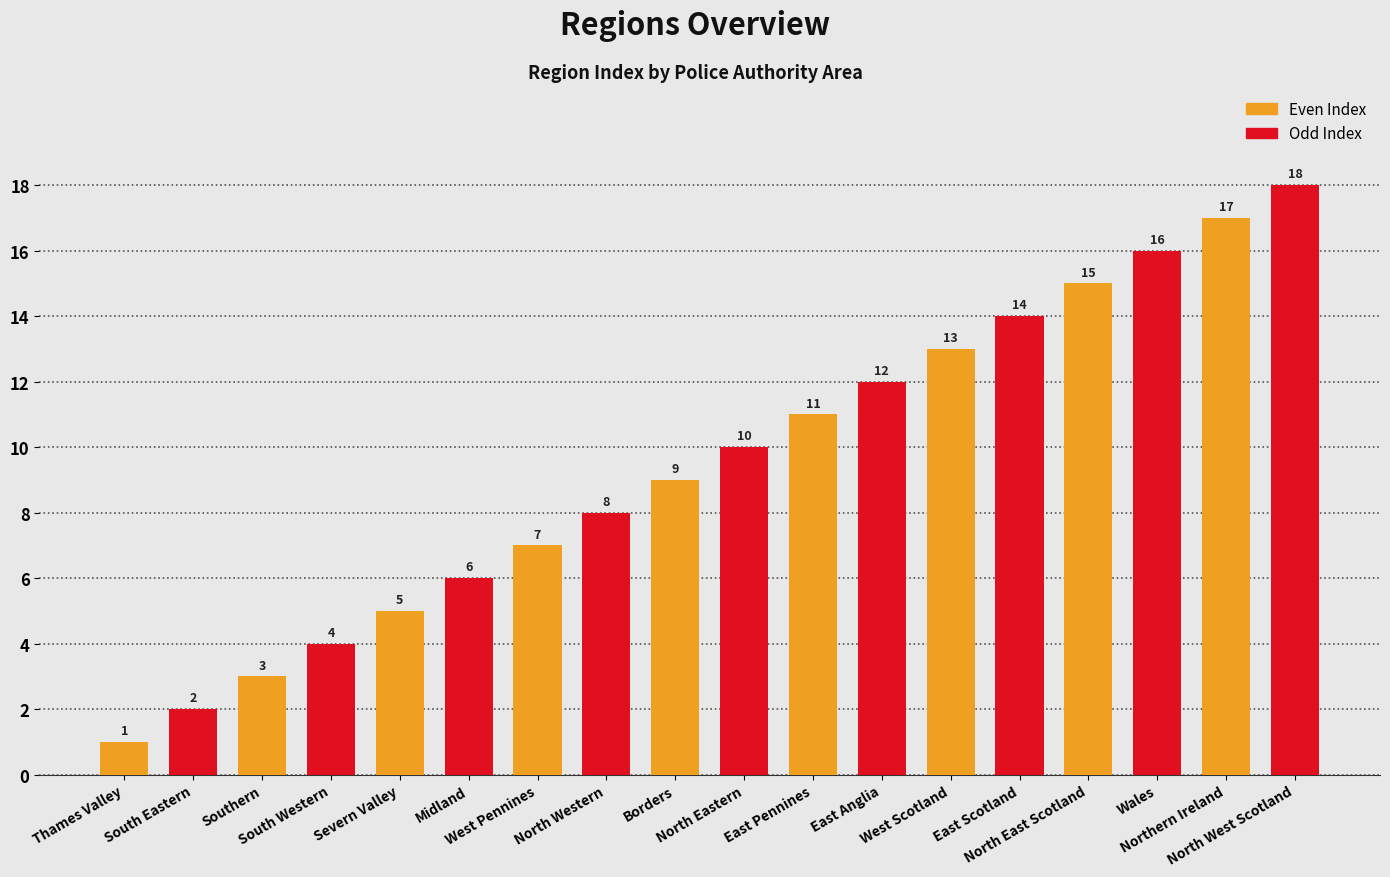

List the labels in order of value, smallest first.

Thames Valley, South Eastern, Southern, South Western, Severn Valley, Midland, West Pennines, North Western, Borders, North Eastern, East Pennines, East Anglia, West Scotland, East Scotland, North East Scotland, Wales, Northern Ireland, North West Scotland